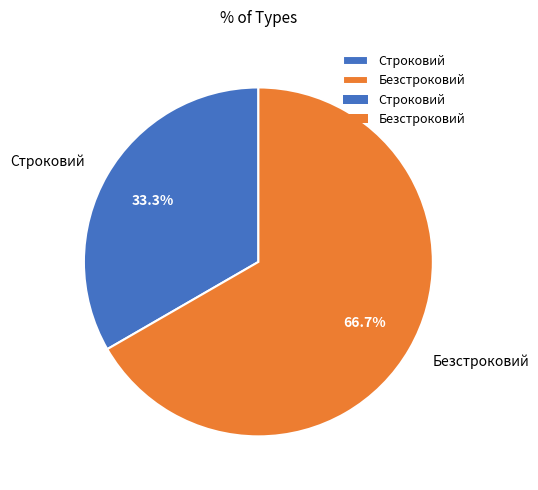

The Строковий slice represents 33% of the pie. True or false?

True